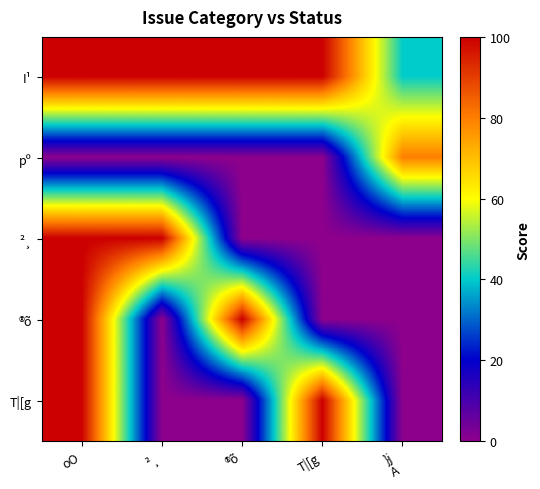

Which category has the lowest value across all series?

oO